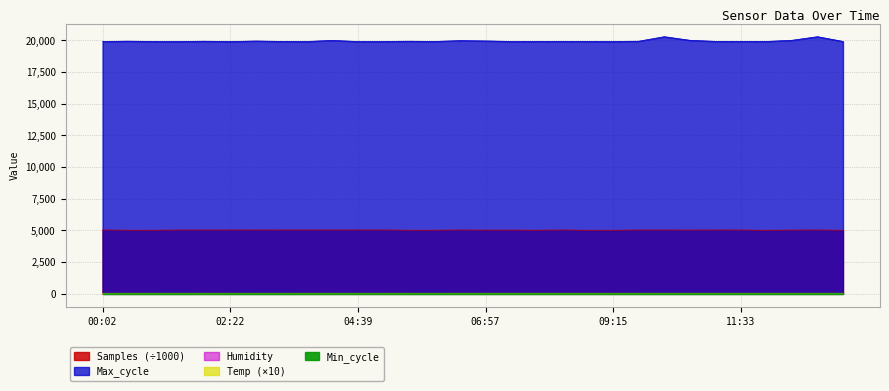

What is the label of the 7th point from the left?

02:49